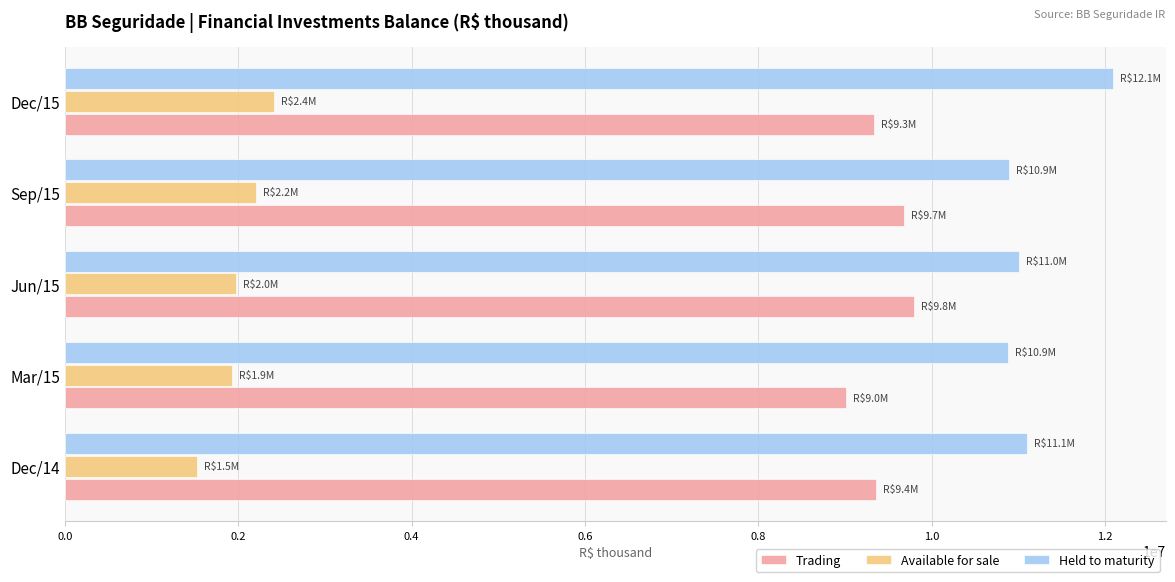

What is the maximum value for Held to maturity?

12095545.0